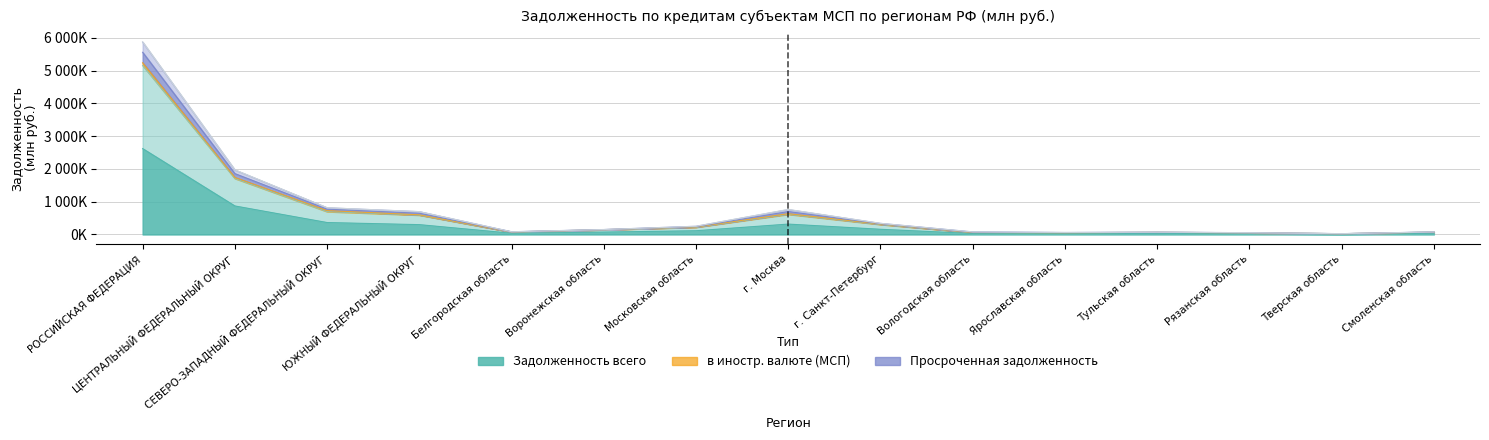

Which label corresponds to the smallest value in the chart?

Тверская область